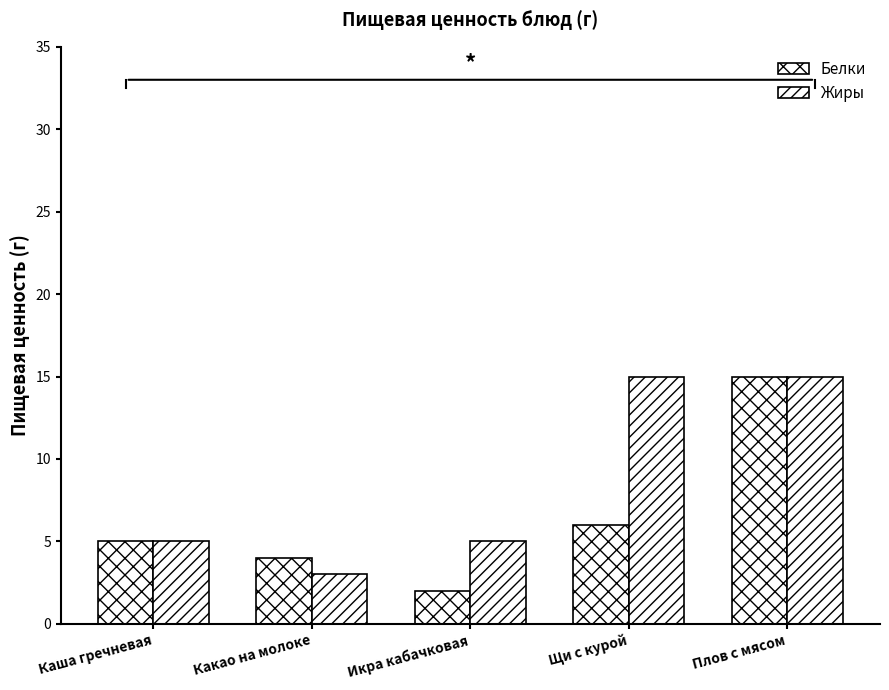

List the series in order of their overall mean, lowest first.

Белки, Жиры